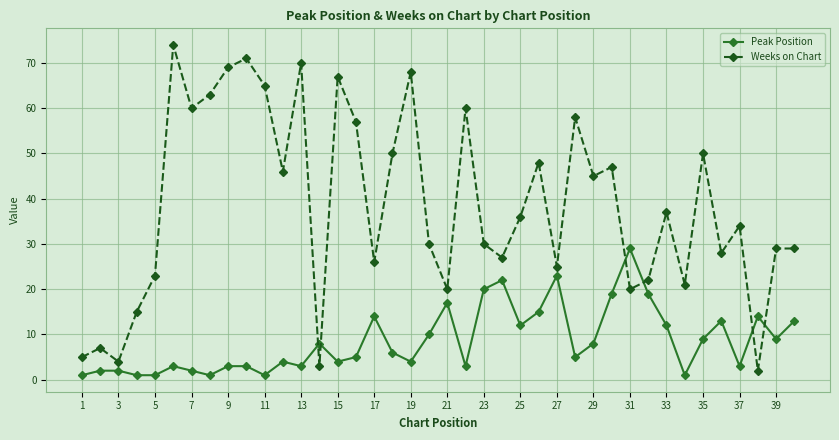

How many categories are shown in the chart?

40